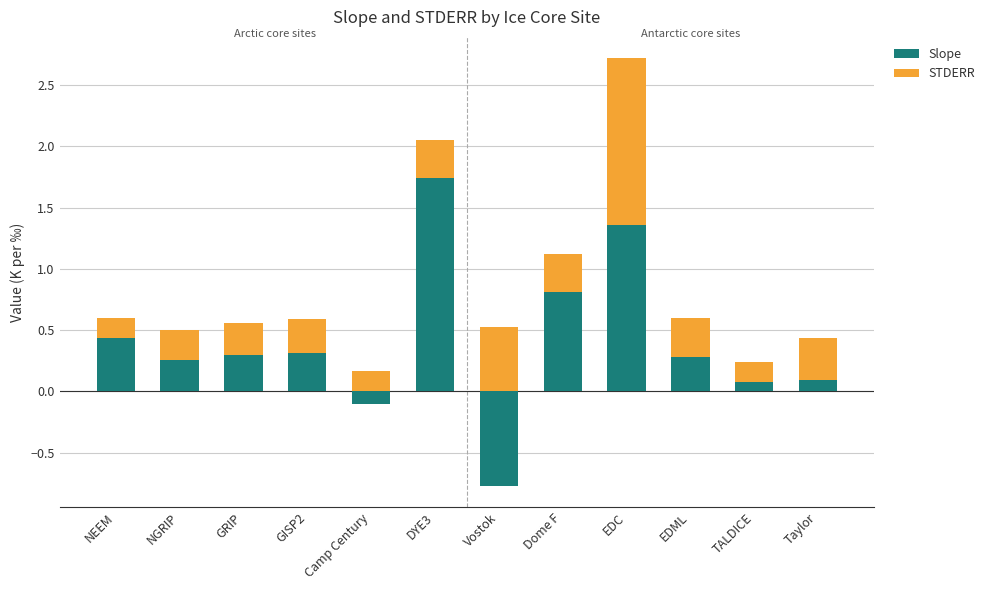

What is the difference between the maximum and second lowest values in the STDERR series?

1.2